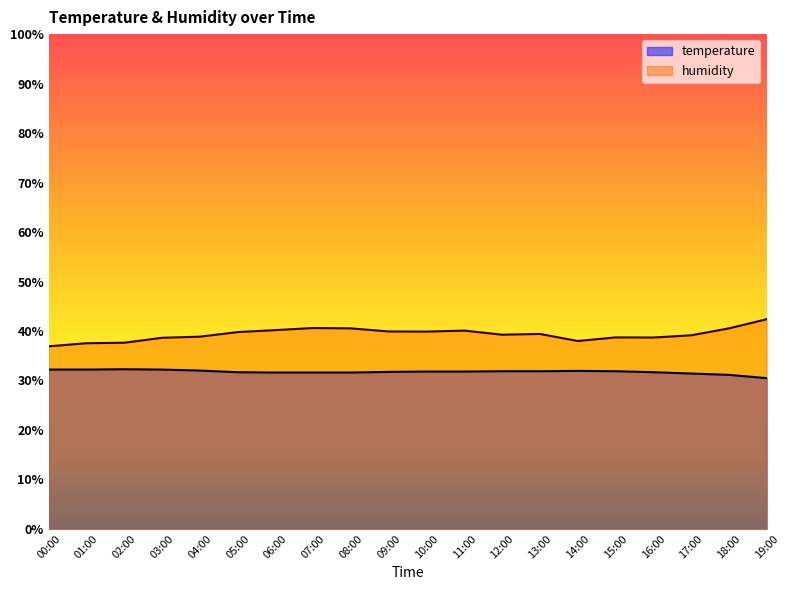

Reading left to right, what are all the values shown in this chart?

temperature: 32.2	32.2	32.3	32.2	32.0	31.7	31.6	31.6	31.6	31.7	31.8	31.8	31.9	31.9	31.9	31.9	31.7	31.4	31.1	30.5
humidity: 36.9	37.5	37.6	38.6	38.8	39.8	40.2	40.6	40.5	39.9	39.9	40.1	39.3	39.4	38.0	38.7	38.7	39.1	40.5	42.4